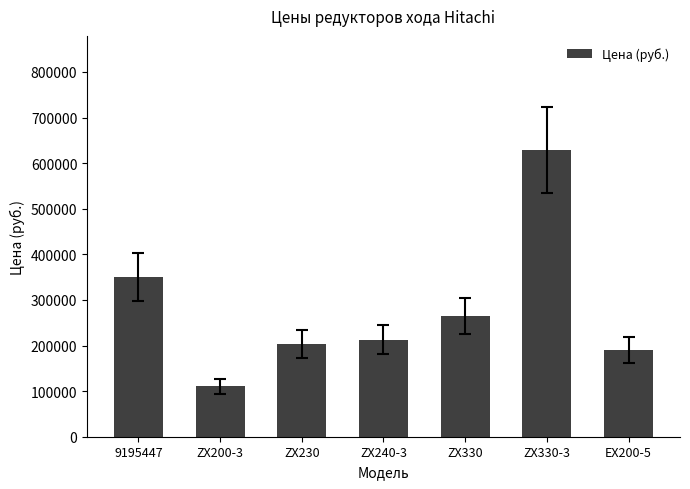

How many data points does each series have?

7